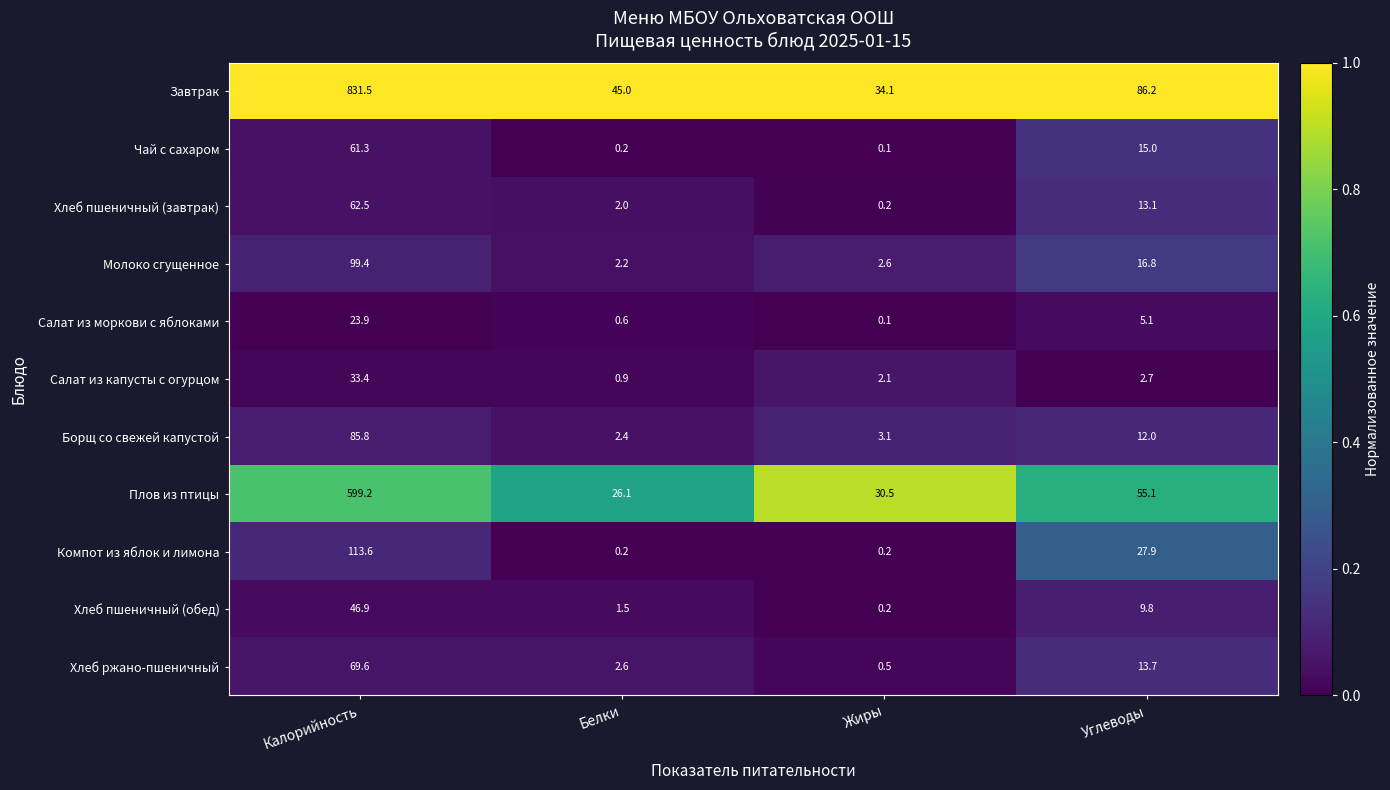

What is the difference between the maximum and minimum values in the Борщ со свежей капустой series?

83.4